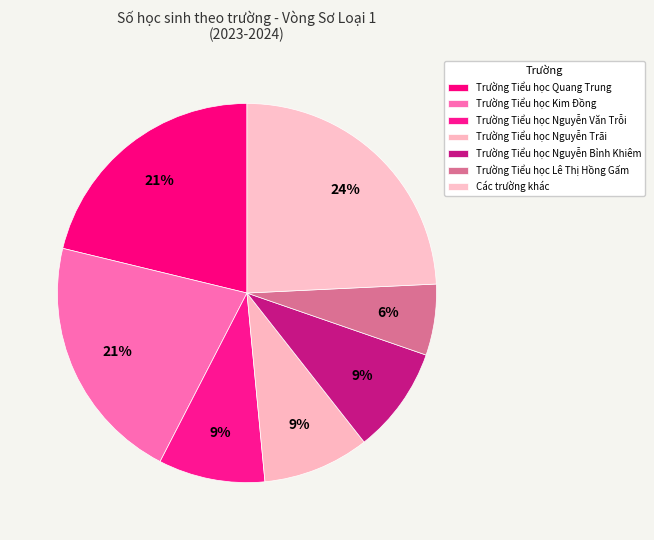

To the nearest percent, what is the average slice percentage?

14%